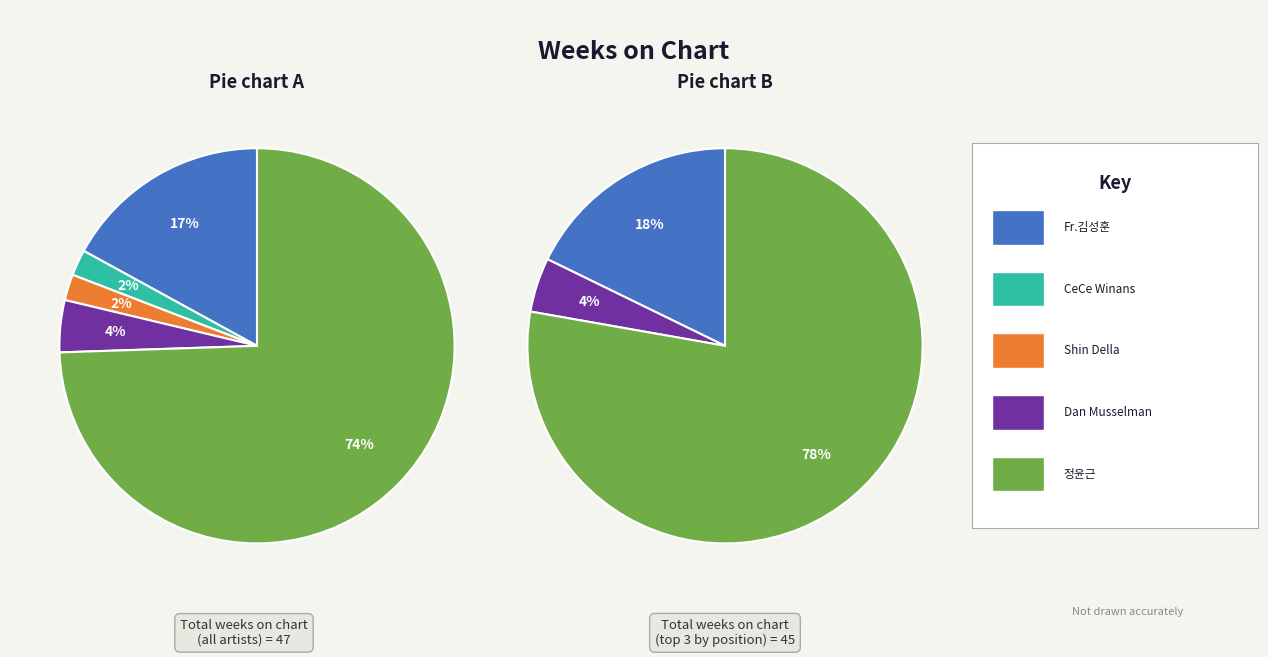

Approximately how many times larger is the value at 정윤근 compared to Dan Musselman?

17.5